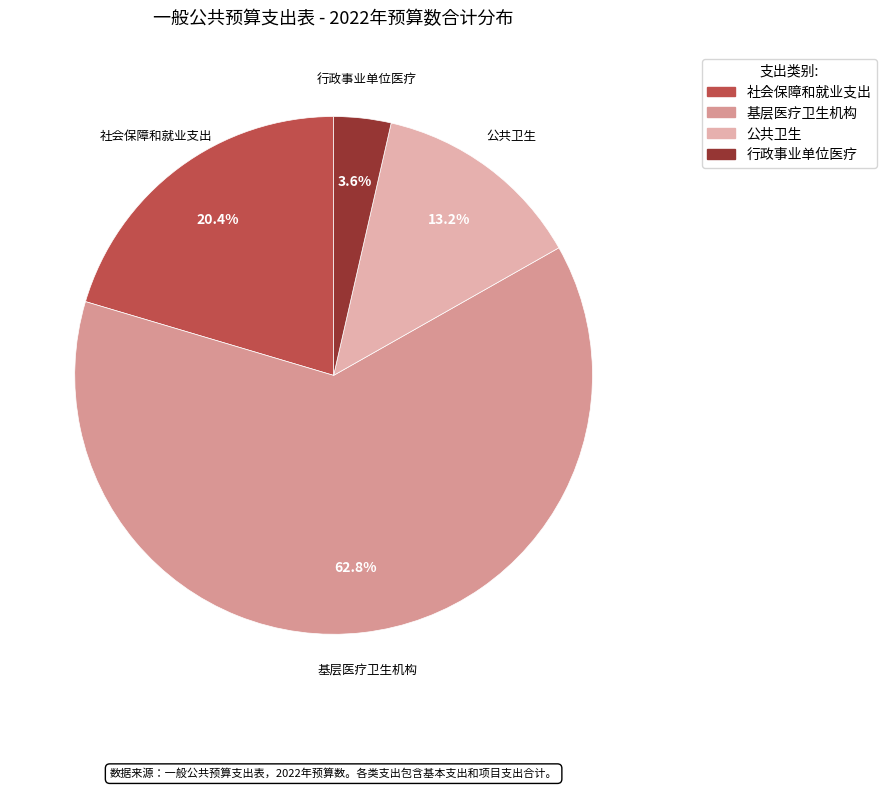

The 社会保障和就业支出 slice represents 20% of the pie. True or false?

True